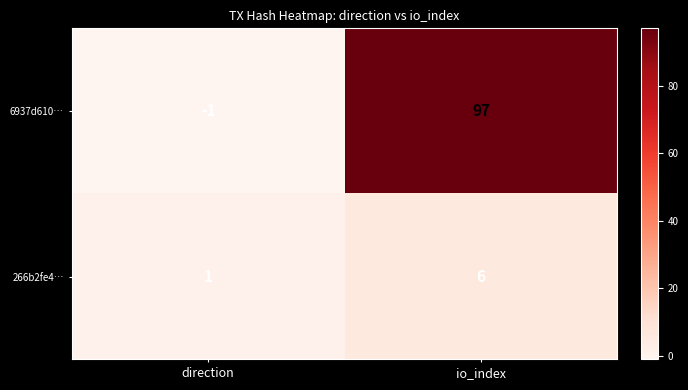

What is the greatest value displayed?

97